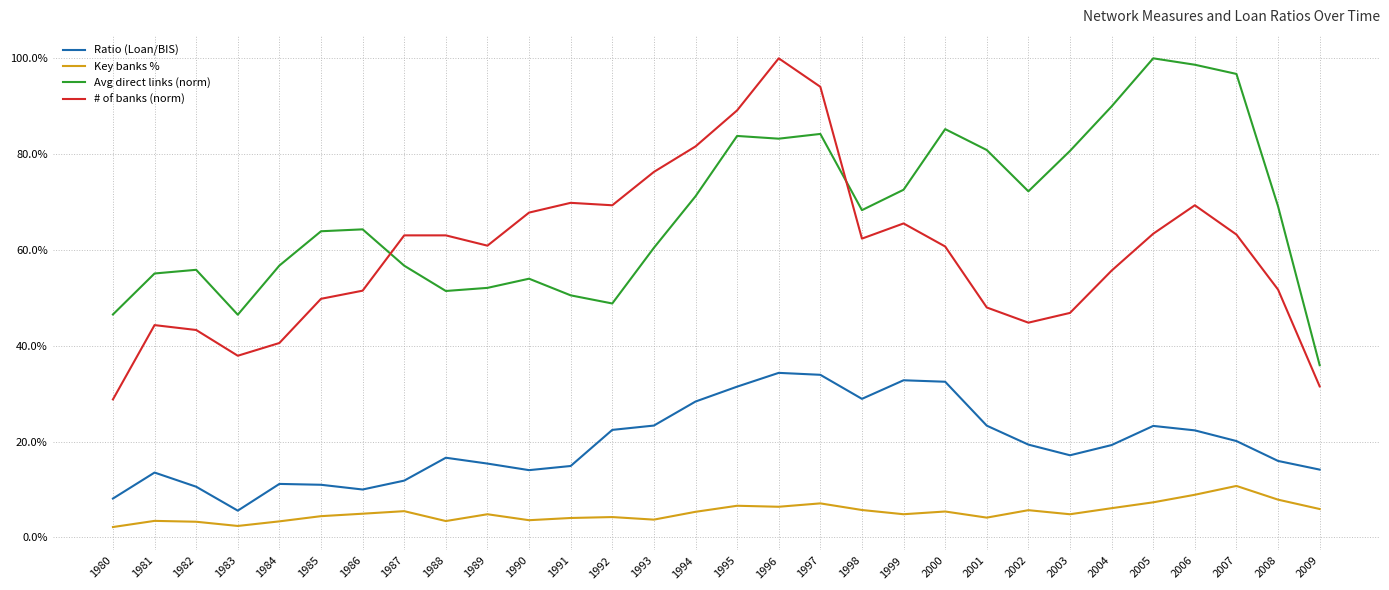

What is the minimum value for # of banks (norm)?

0.3